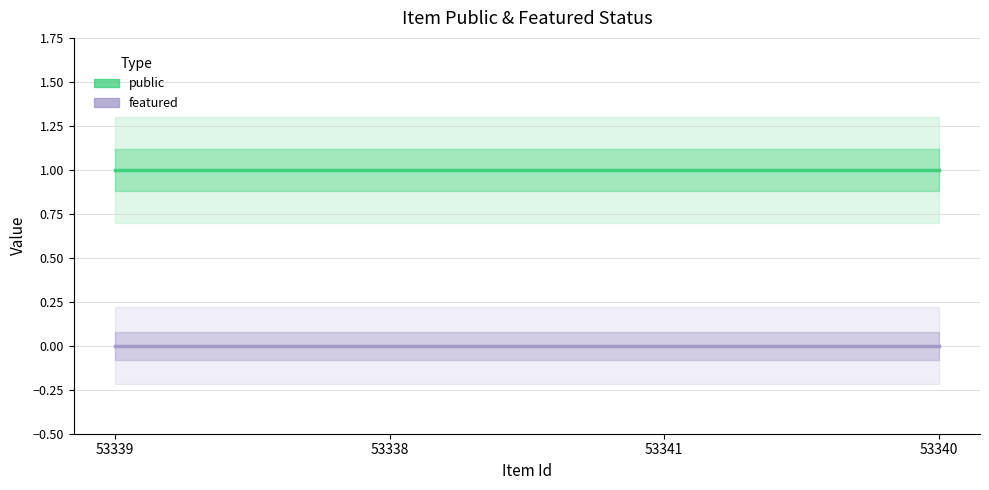

At which category does the chart reach its peak across all series?

53339